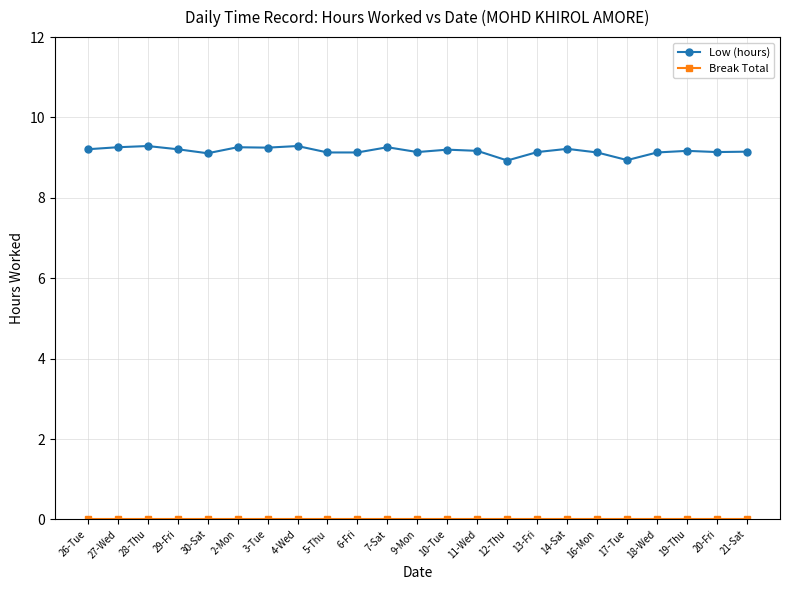

Is it true that Low (hours) equals 14.6 at 5-Thu?

False